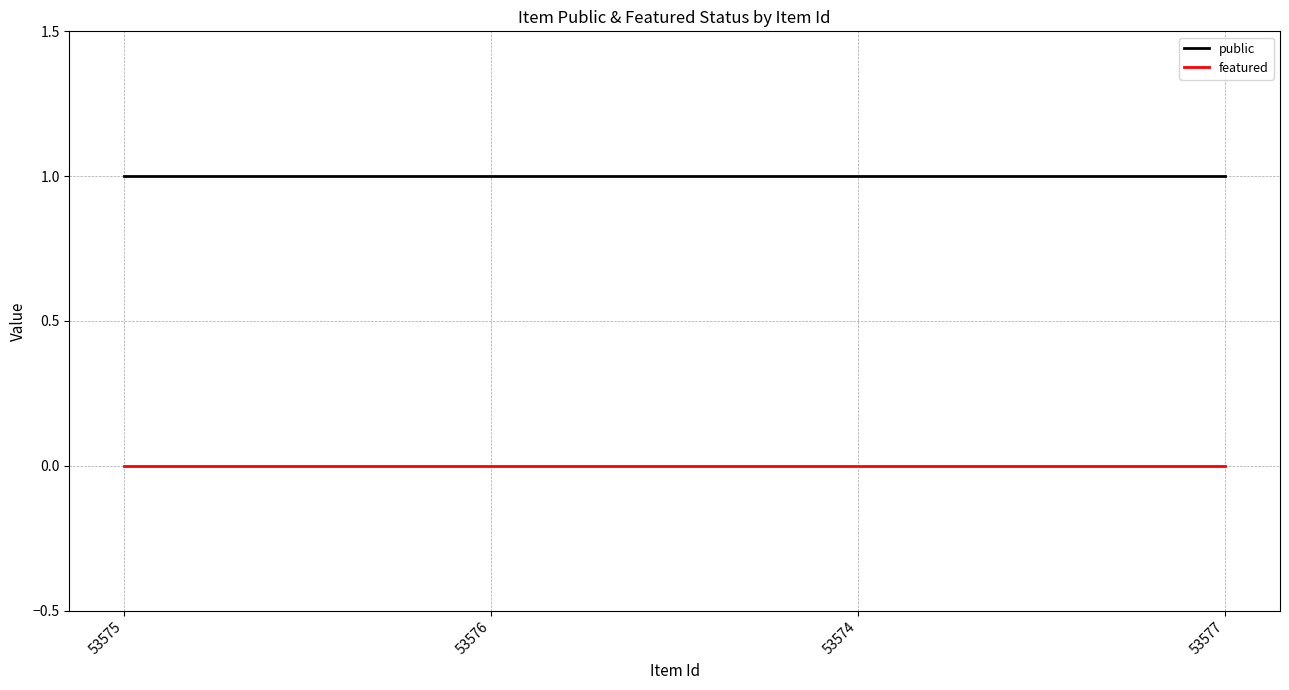

Reading left to right, extract all data points from this chart.

public: 53575=1	53576=1	53574=1	53577=1
featured: 53575=0	53576=0	53574=0	53577=0